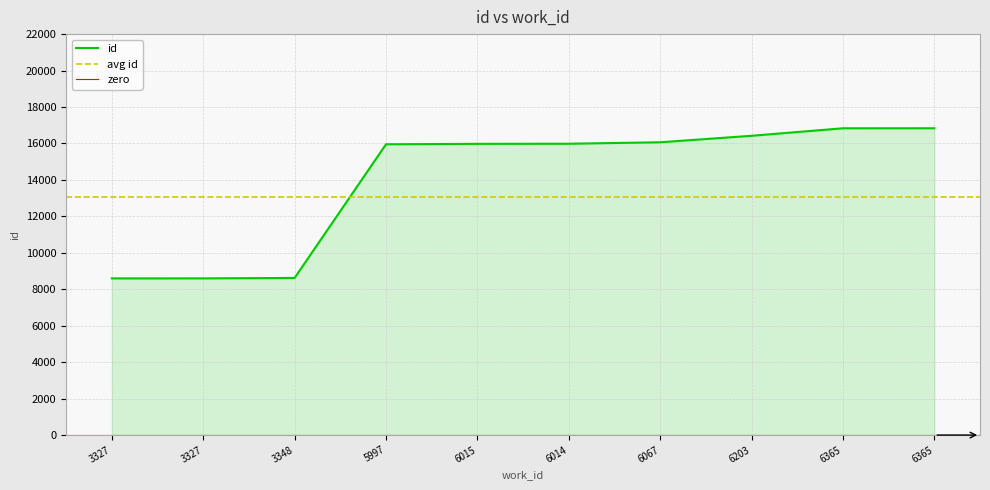

At which label is the value closest to 12715?

5997